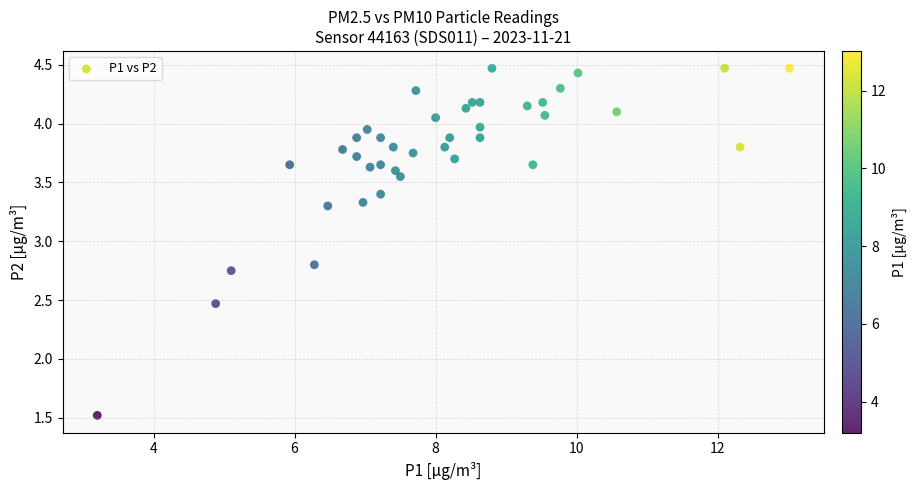

What is the range of X values (max minus min)?

9.8